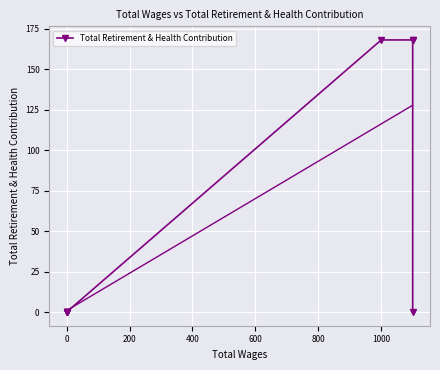

How many series are shown in this chart?

1